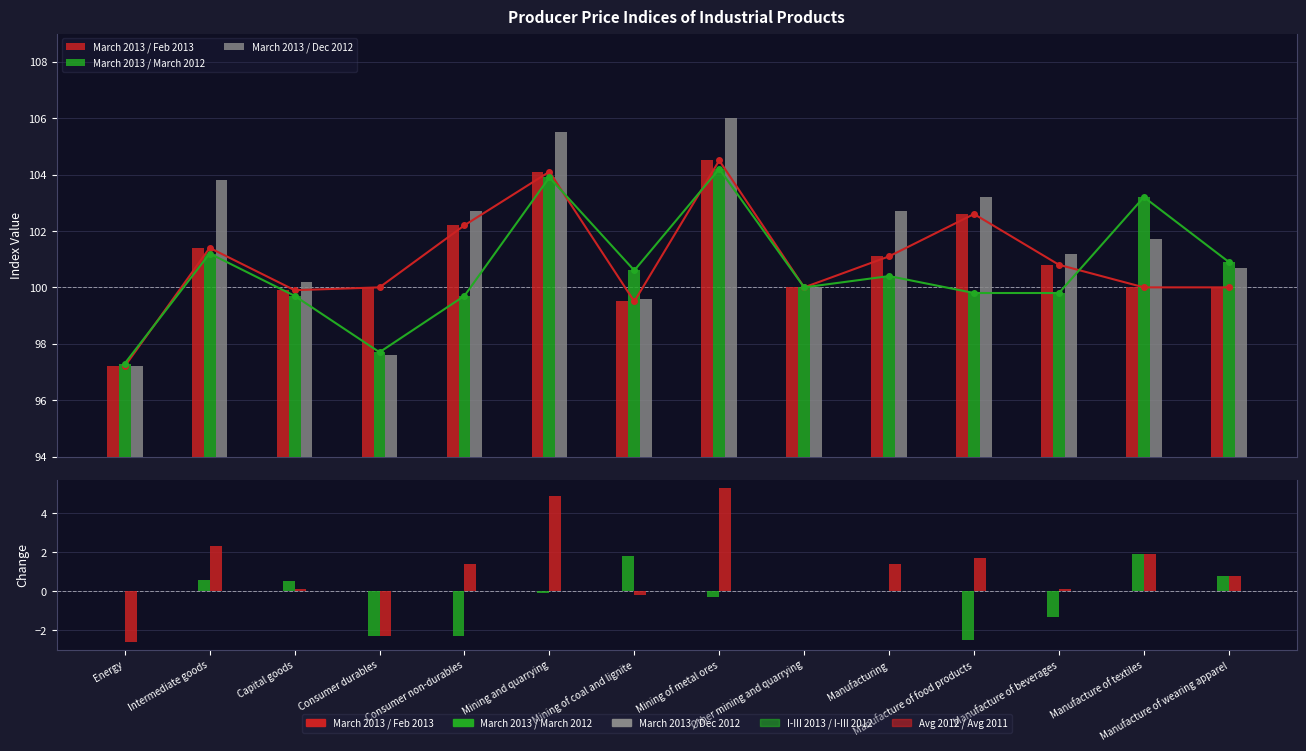

What are all the series names shown in the legend?

March 2013 / Feb 2013, March 2013 / March 2012, March 2013 / Dec 2012, I-III 2013 / I-III 2012, Avg 2012 / Avg 2011